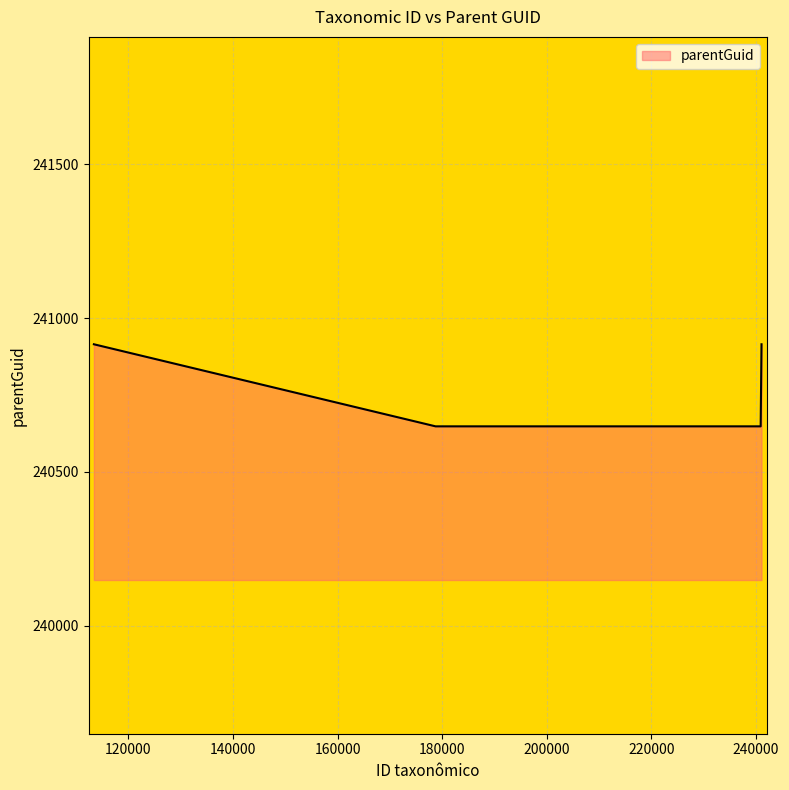

How many lines are shown in the chart?

1